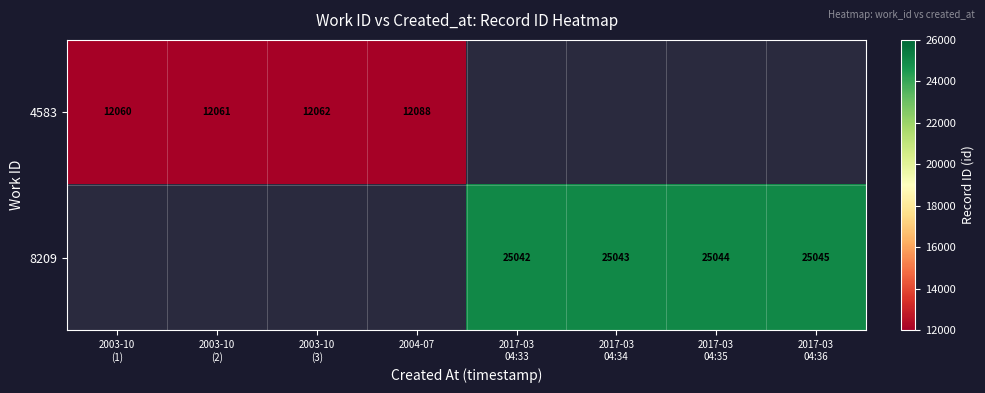

The 8209 series shows 11977.8 at 2017-03 04:34. True or false?

False